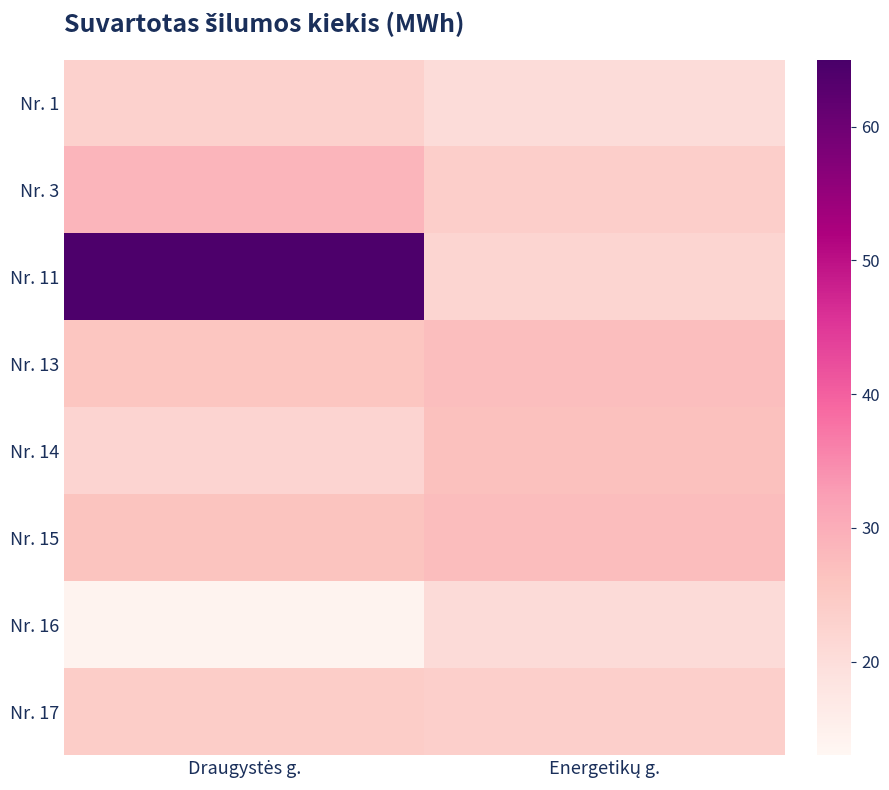

At which category is the sum across all series the highest?

Draugystės g.